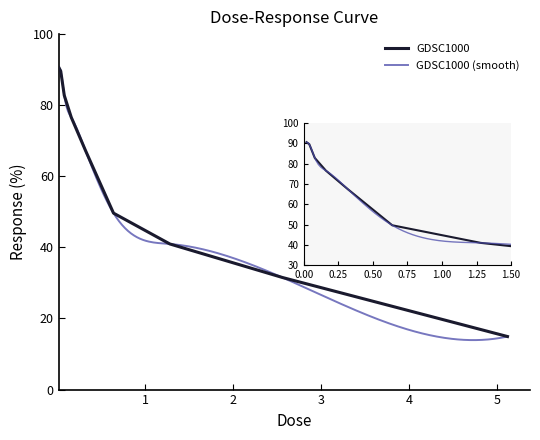

What is the sum of all values?

543.9